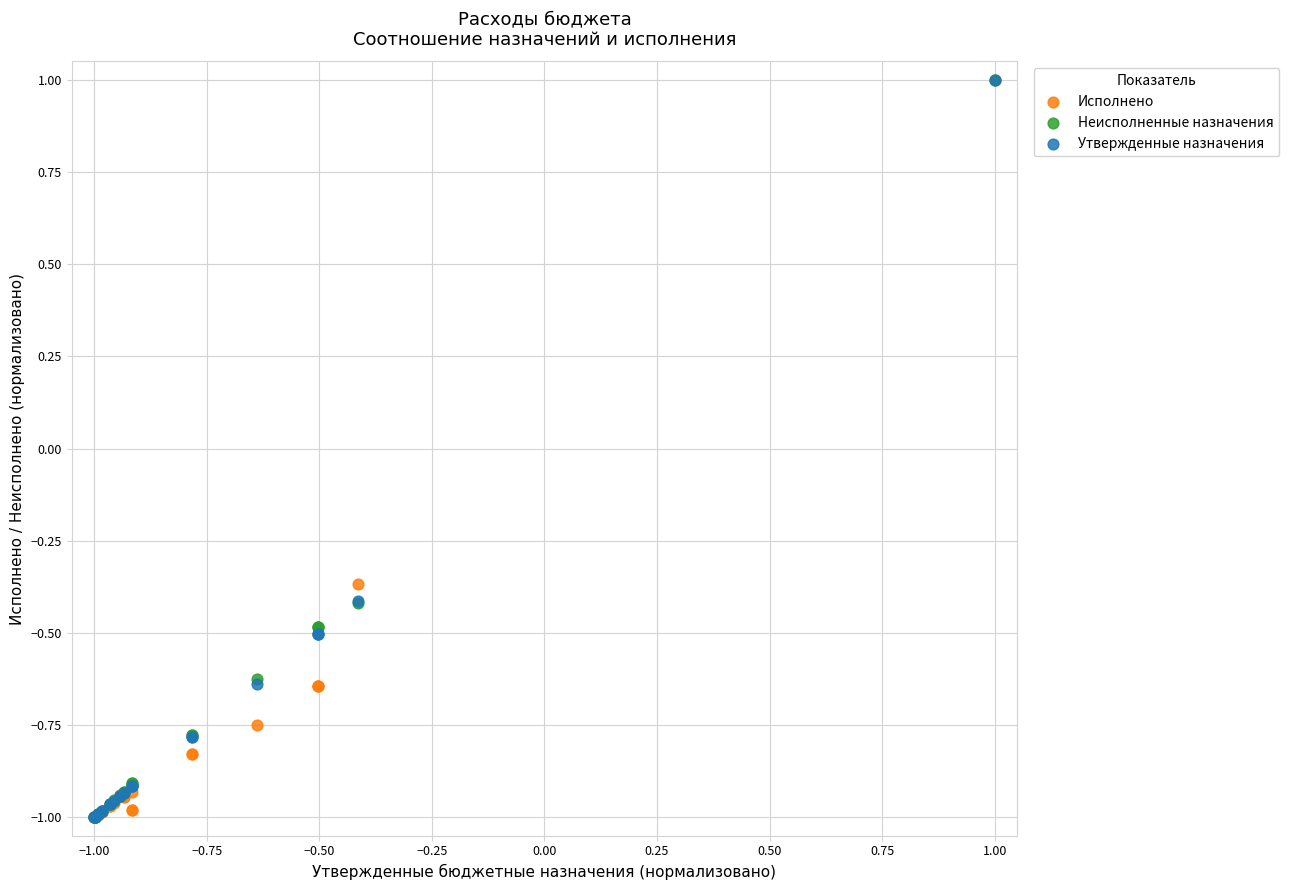

What are all the series names shown in the legend?

Исполнено, Неисполненные назначения, Утвержденные назначения